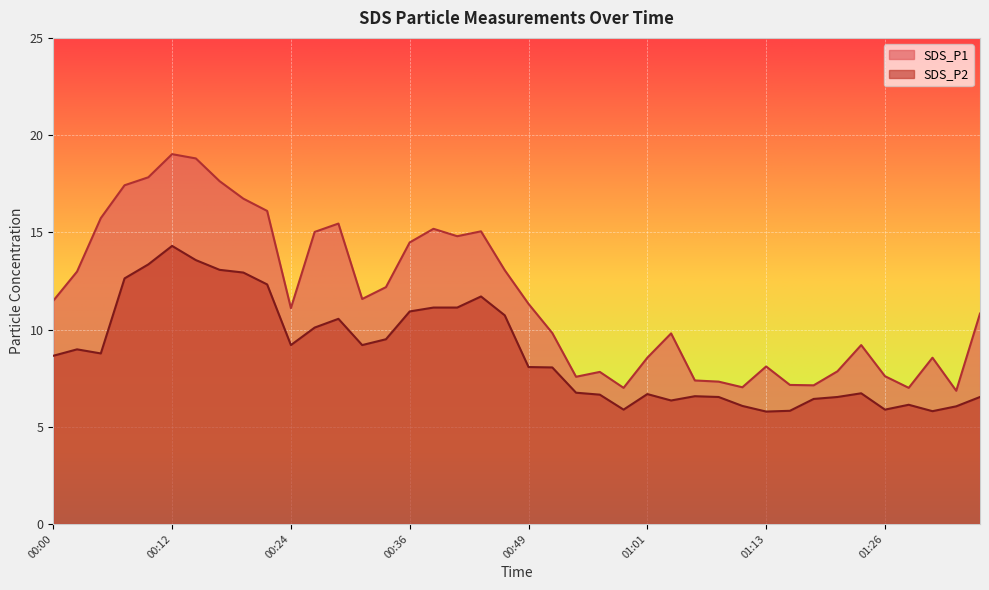

At how many categories does at least one series exceed 6?

40